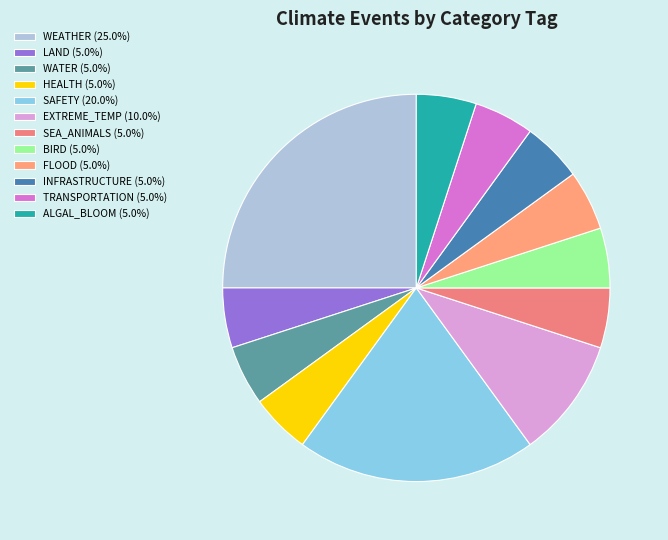

How many segments does this pie chart have?

12